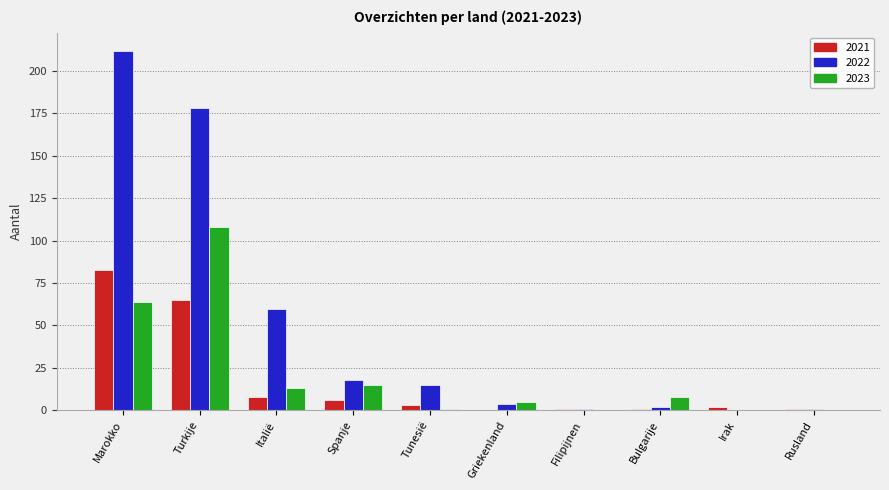

What is the total value across all series at Bulgarije?

11